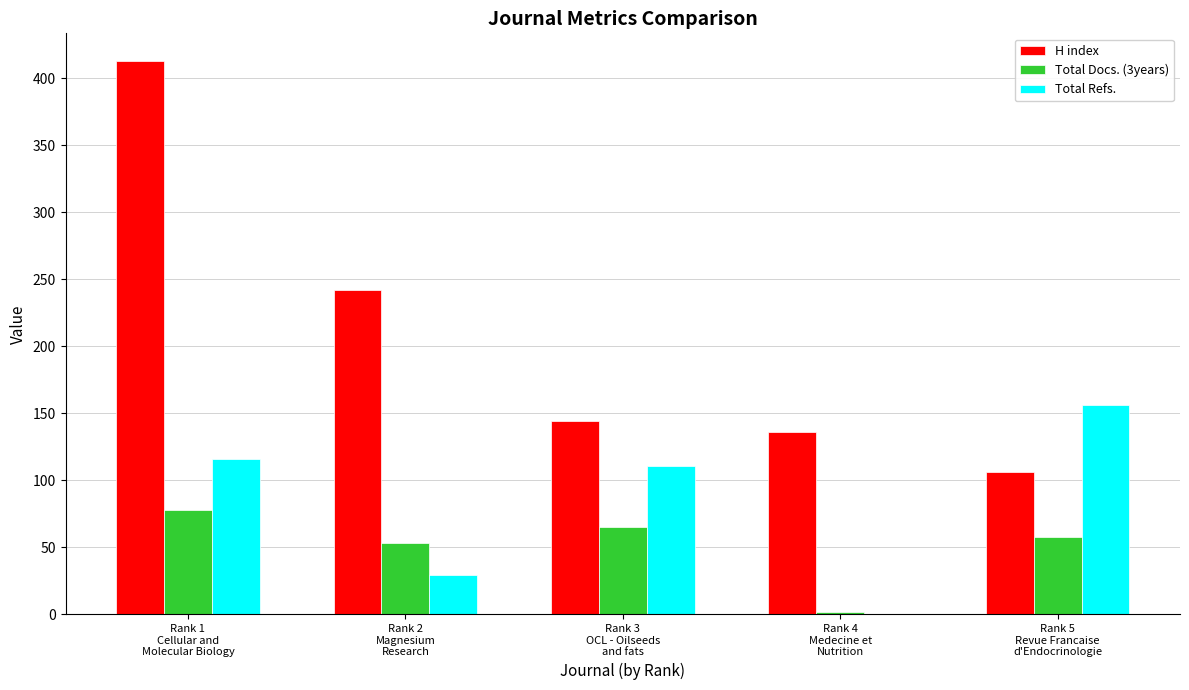

Reading left to right, what are all the values shown in this chart?

H index: Rank 1
Cellular and
Molecular Biology=413	Rank 2
Magnesium
Research=242	Rank 3
OCL - Oilseeds
and fats=144	Rank 4
Medecine et
Nutrition=136	Rank 5
Revue Francaise
d'Endocrinologie=106
Total Docs. (3years): Rank 1
Cellular and
Molecular Biology=78	Rank 2
Magnesium
Research=53	Rank 3
OCL - Oilseeds
and fats=65	Rank 4
Medecine et
Nutrition=2	Rank 5
Revue Francaise
d'Endocrinologie=58
Total Refs.: Rank 1
Cellular and
Molecular Biology=116	Rank 2
Magnesium
Research=29	Rank 3
OCL - Oilseeds
and fats=111	Rank 4
Medecine et
Nutrition=0	Rank 5
Revue Francaise
d'Endocrinologie=156